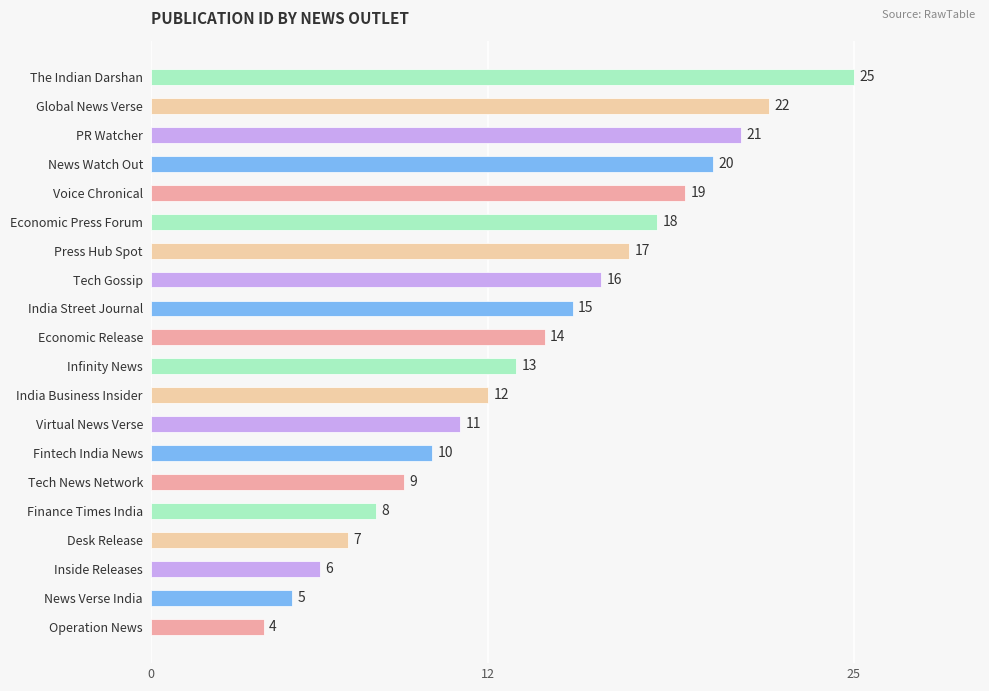

Is it true that the value at Operation News is 4?

True